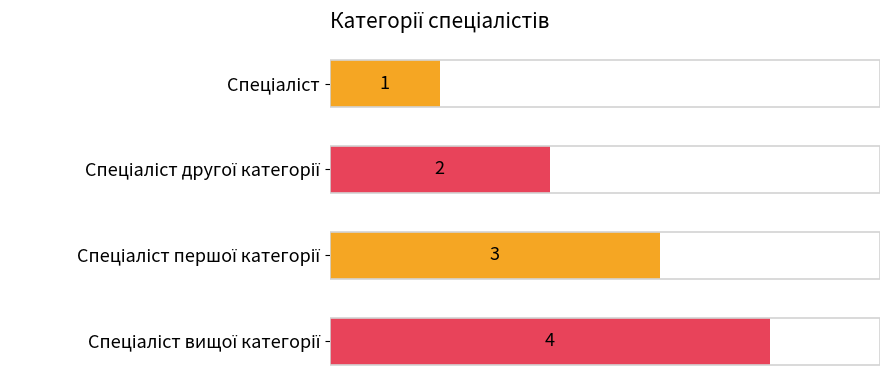

How many values are between 2 and 4?

3